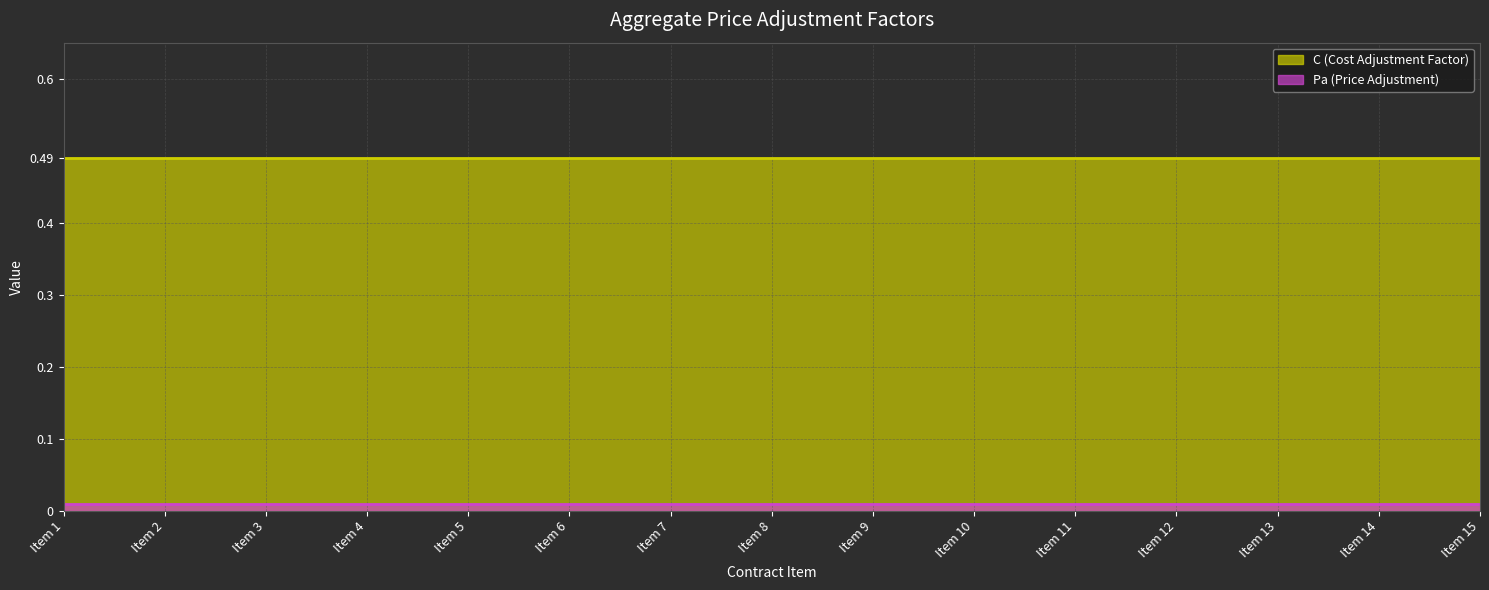

True or false: Pa (Price Adjustment) has a value of 0.0 at Item 8.

True